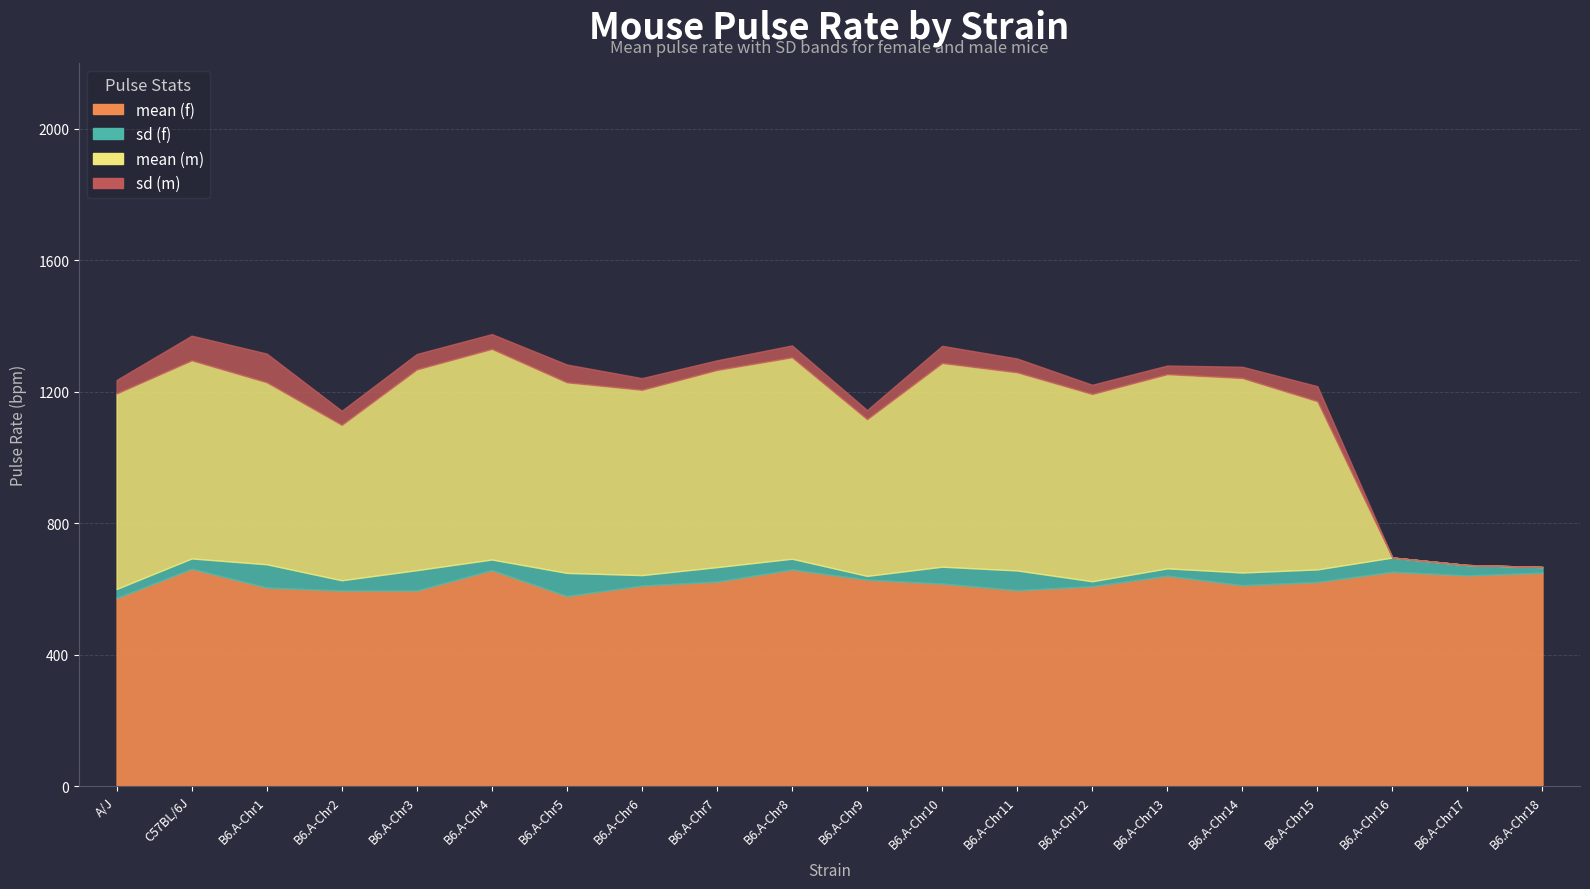

Which category has the lowest value across all series?

B6.A-Chr16